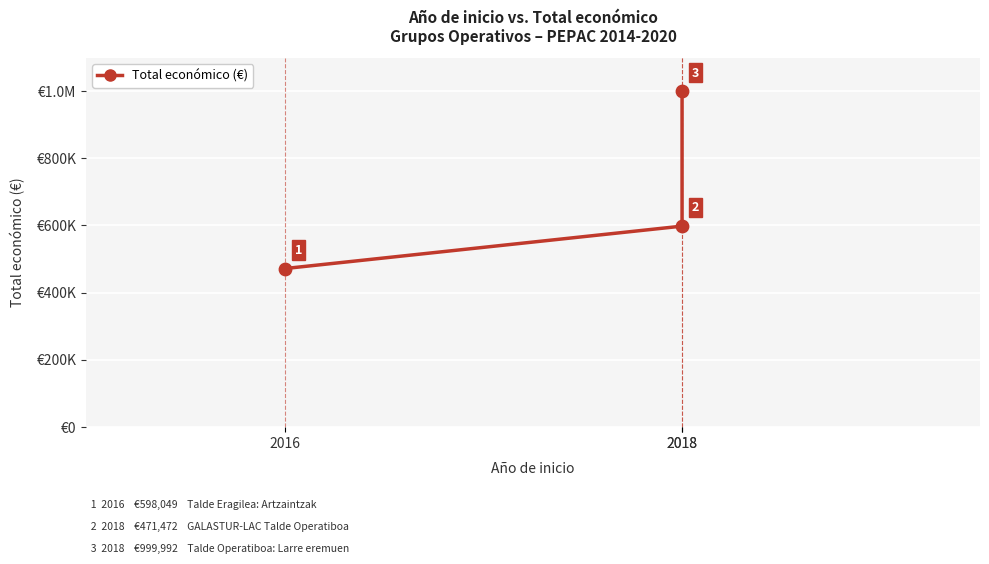

Approximately how many times larger is the value at 2018 compared to 2018?

0.6